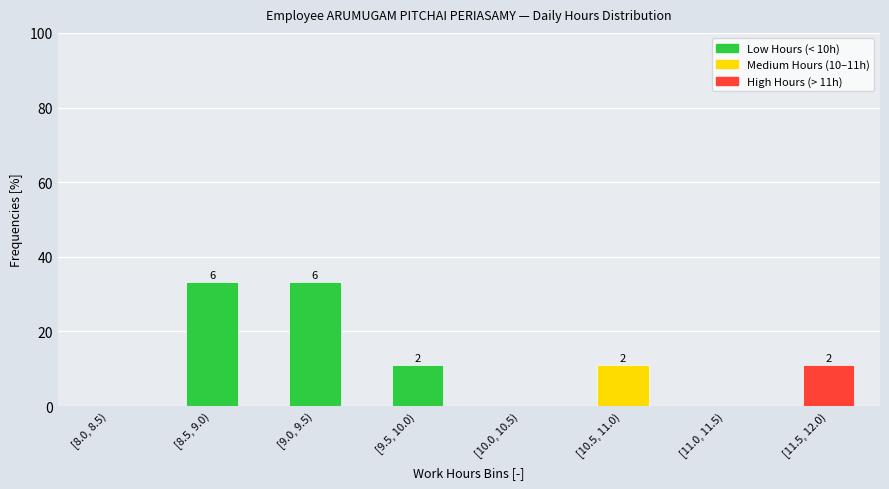

Are the bars horizontal?

No